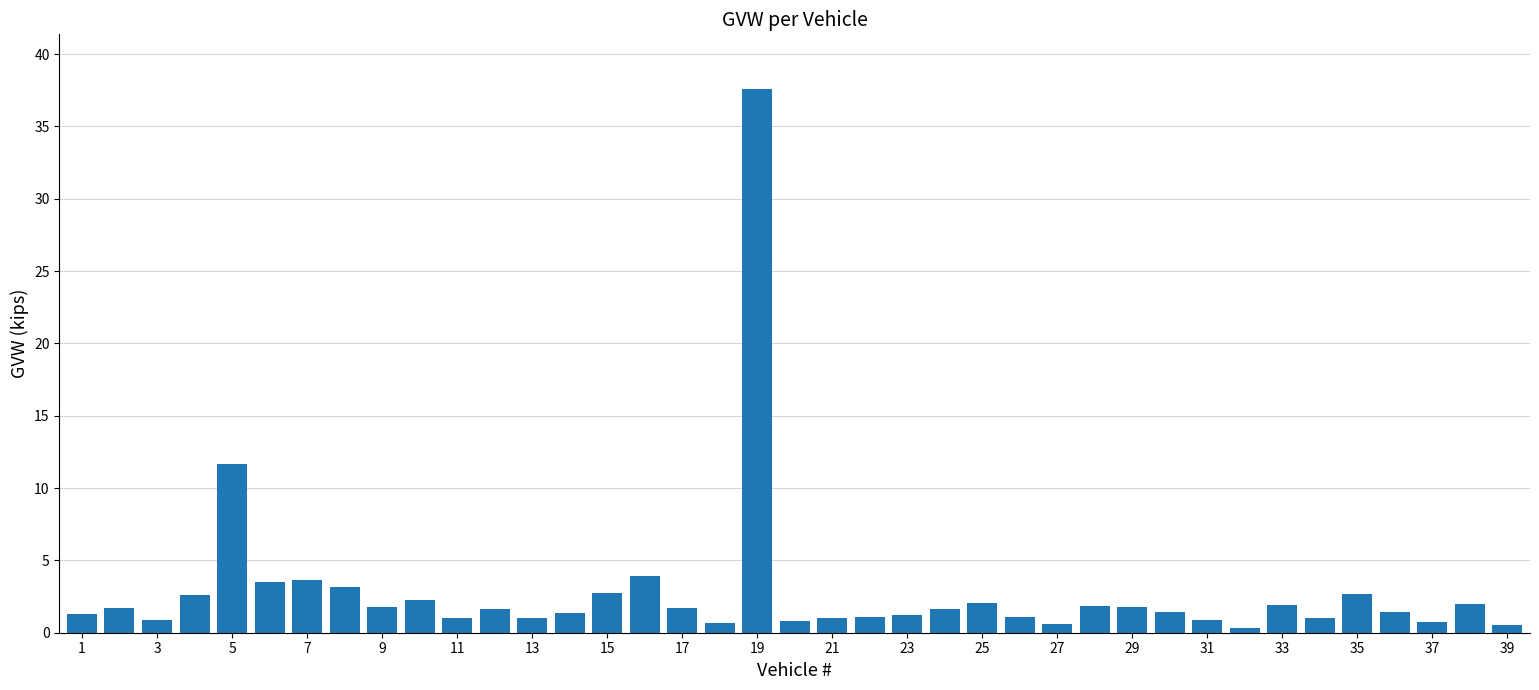

How many bars are there in total?

39